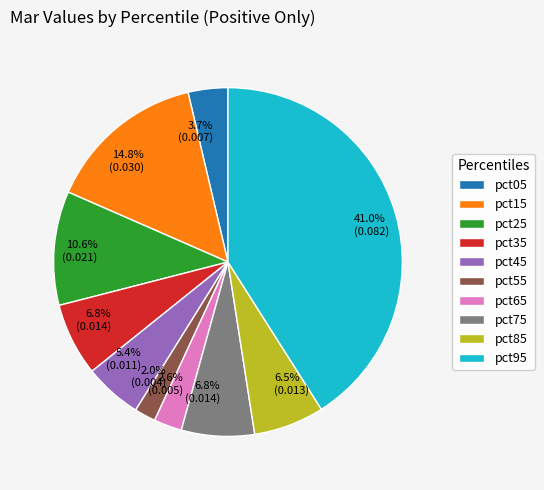

True or false: pct45 accounts for 5% of the total.

True